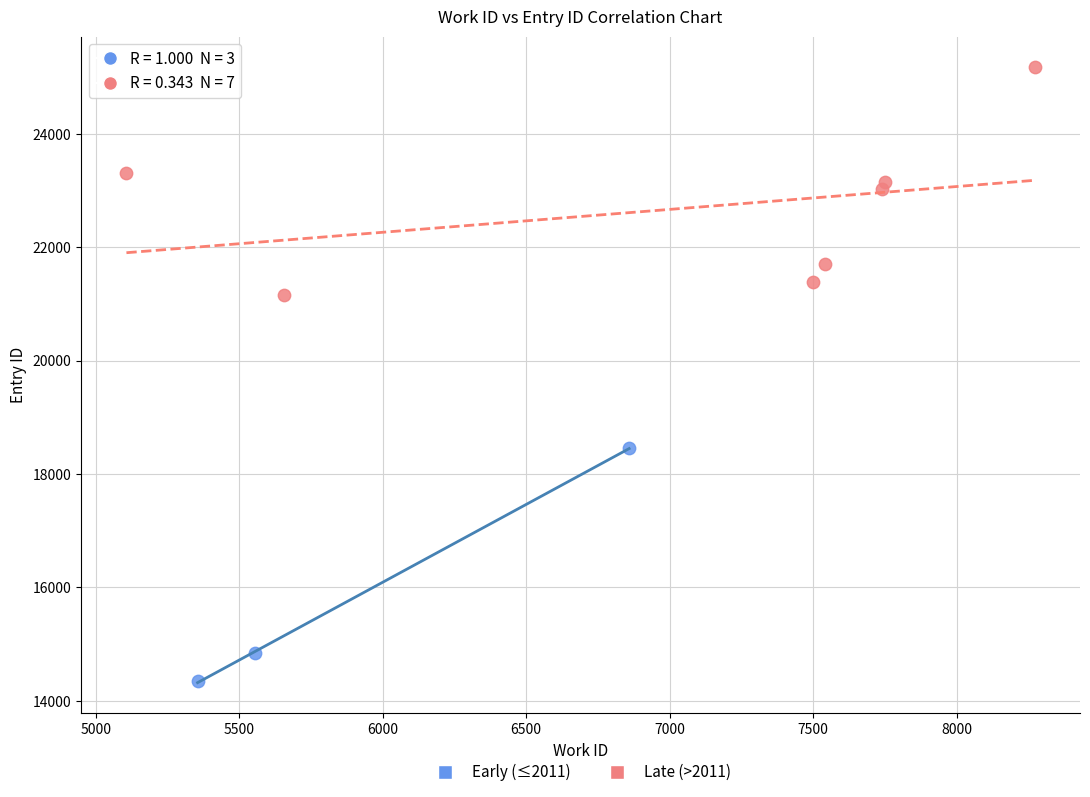

Which series reaches the maximum Y coordinate?

Late (>2011)